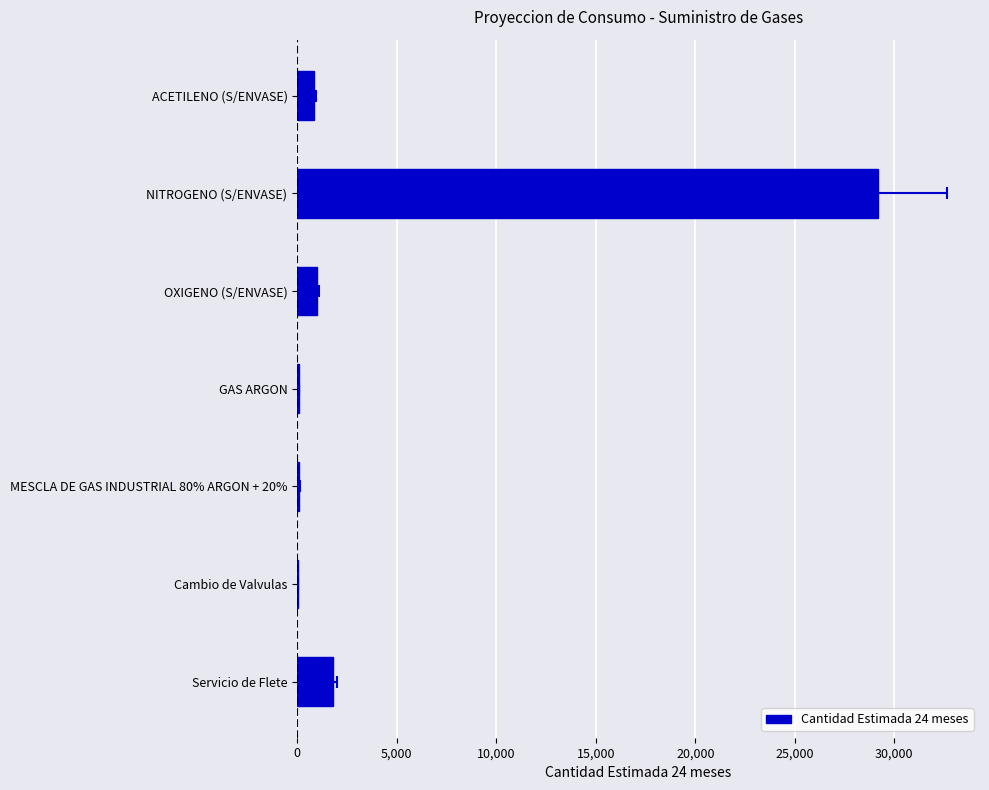

Count the number of data series in this chart.

1